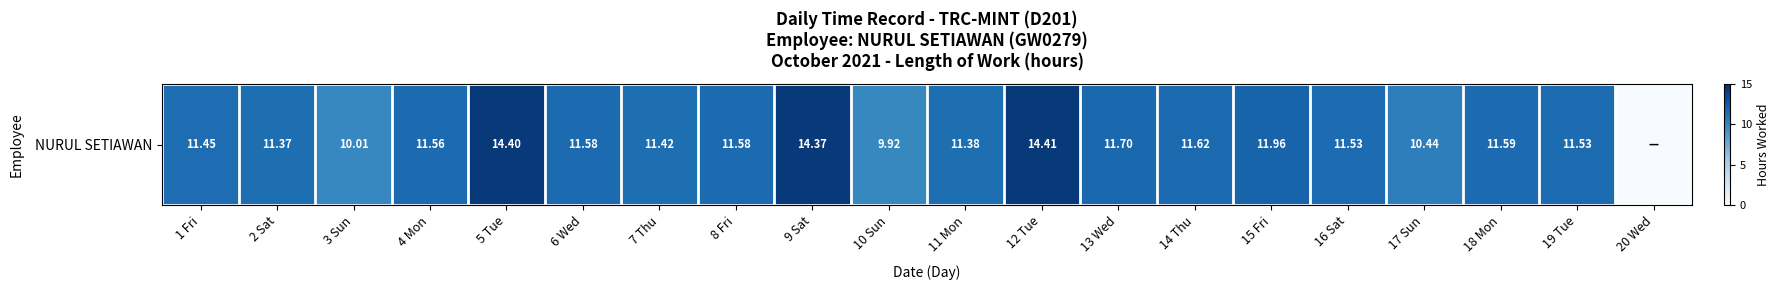

What is the approximate value at 6 Wed?

11.6